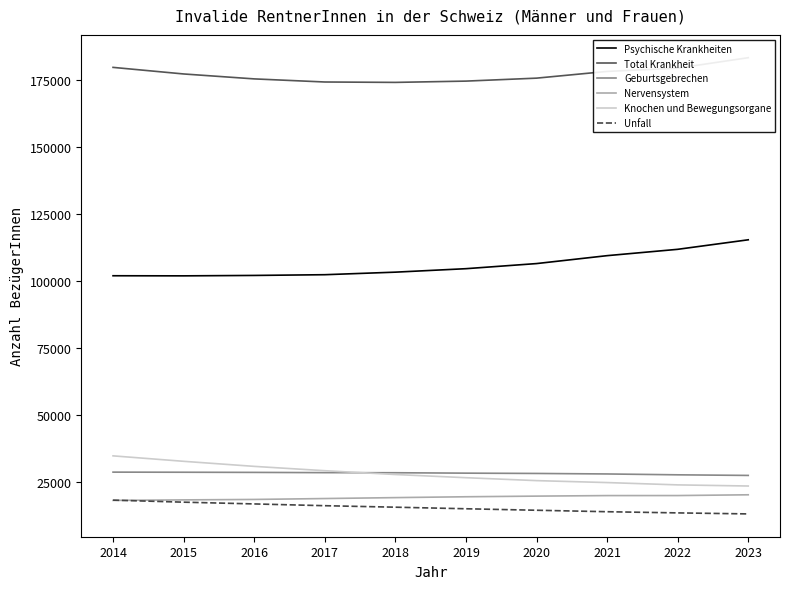

List the series in order of their peak value, highest first.

Total Krankheit, Psychische Krankheiten, Knochen und Bewegungsorgane, Geburtsgebrechen, Nervensystem, Unfall